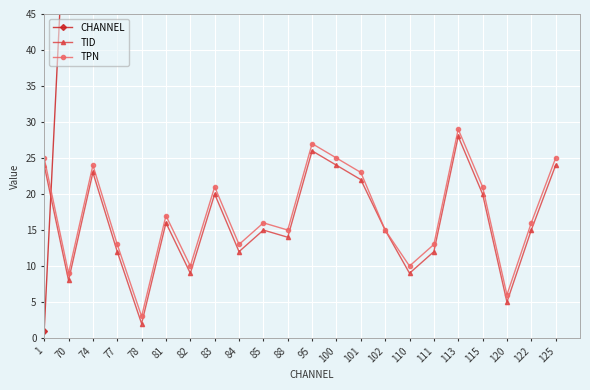

The value of TID at 111 is 20. True or false?

False